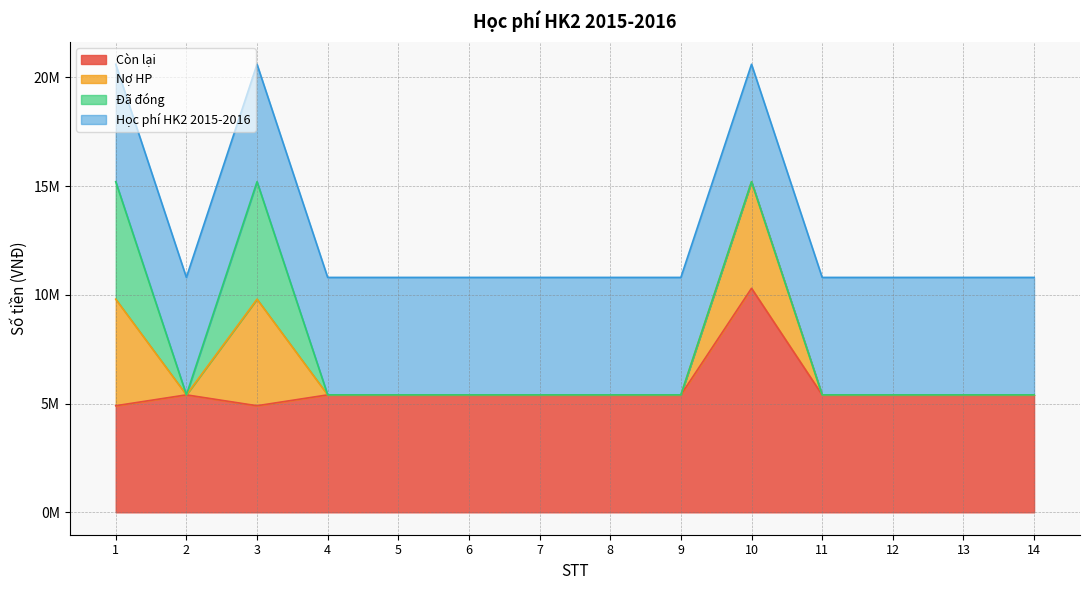

What is the value of the Nợ HP point at the 7th from the left?

5400000